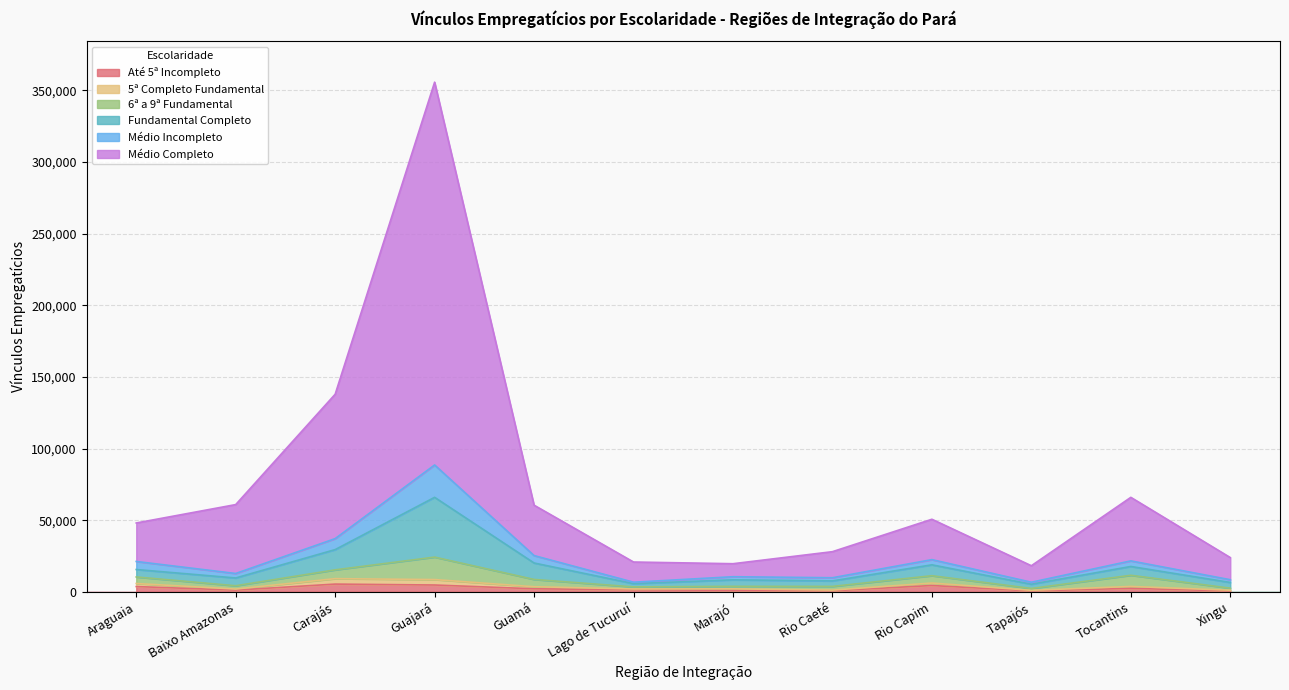

What position from the right is Guajará?

9